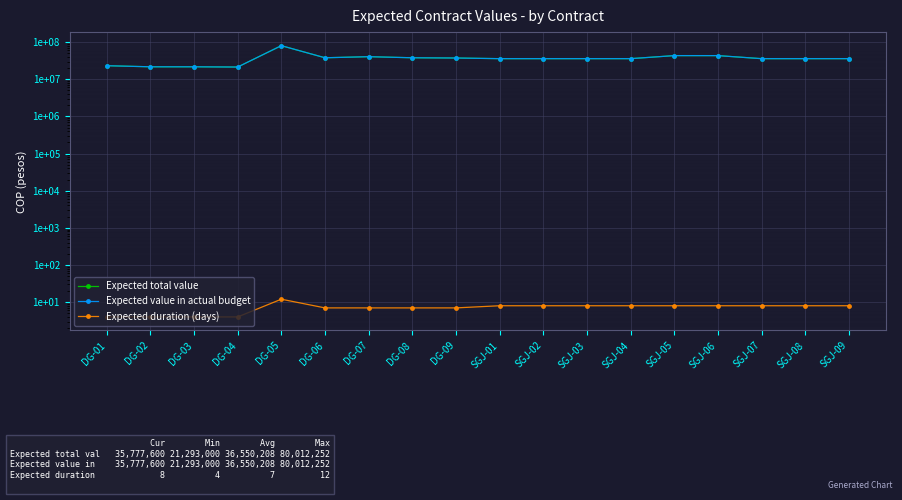

How many lines are shown in the chart?

3